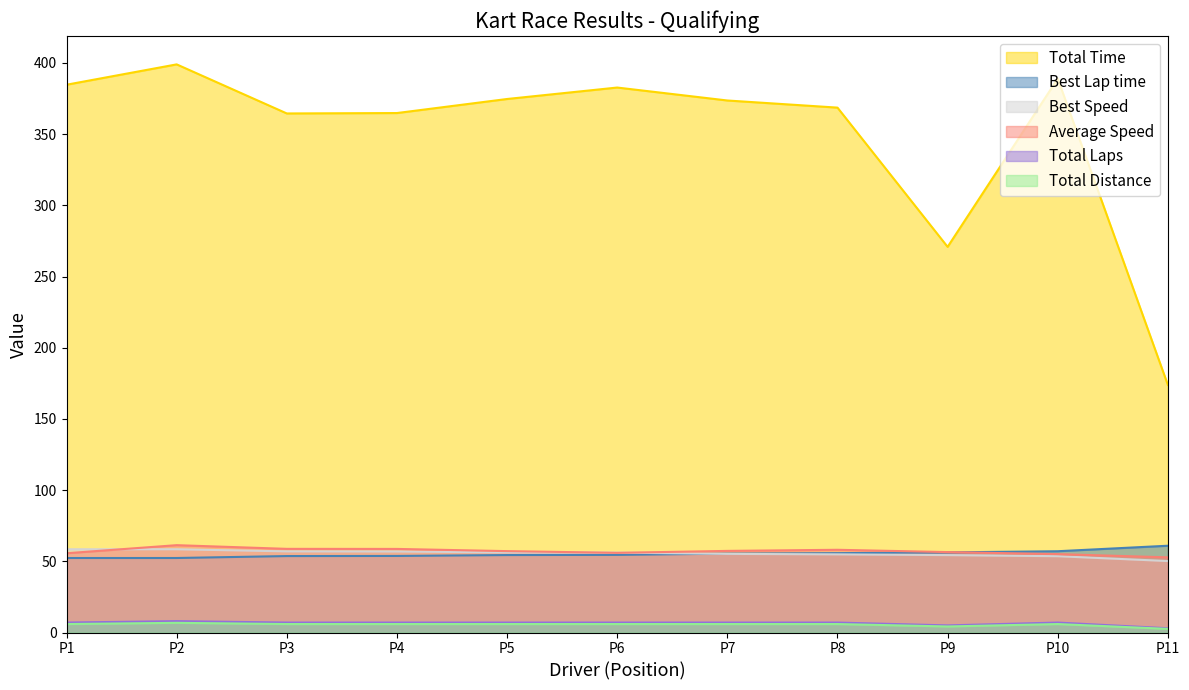

True or false: Best Lap time and Total Time cross at least once.

False